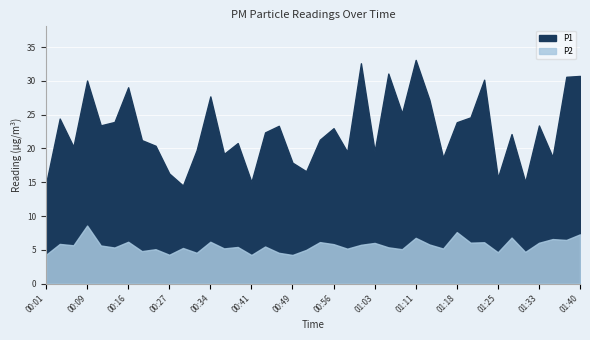

How many data points in P1 are less than 22?

19